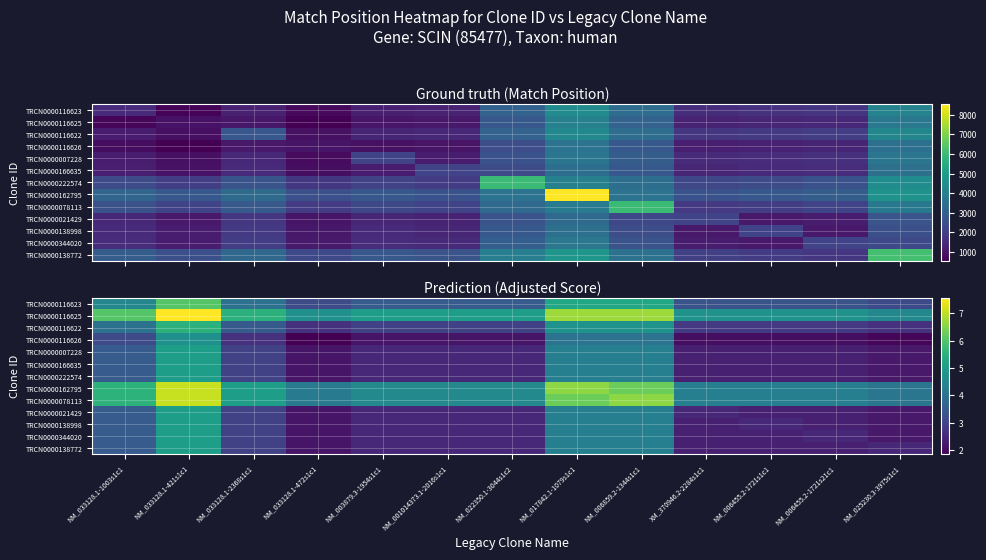

What is the average value of the TRCN0000116622 series?

3.5